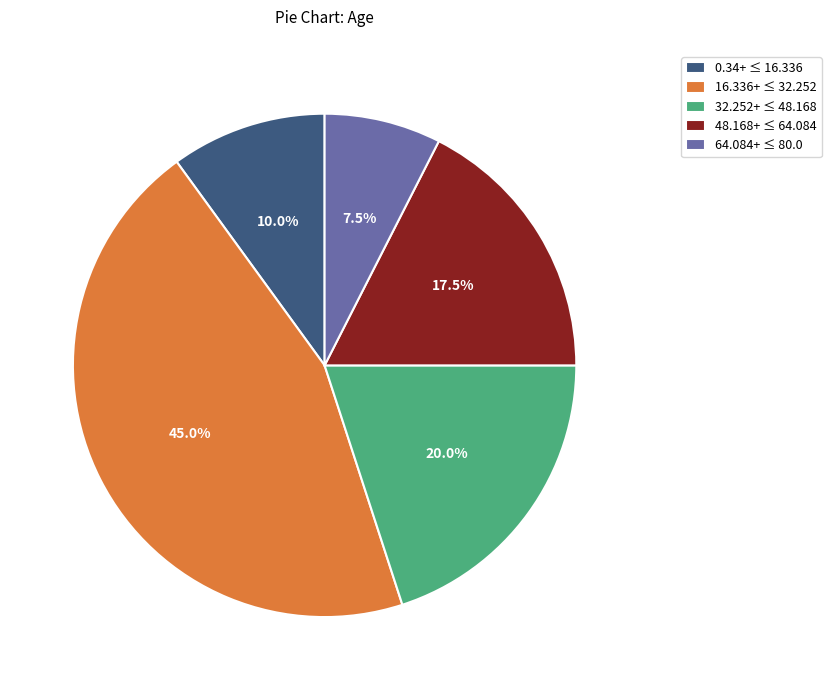

Is 0.34+ ≤ 16.336 the majority of the pie?

No